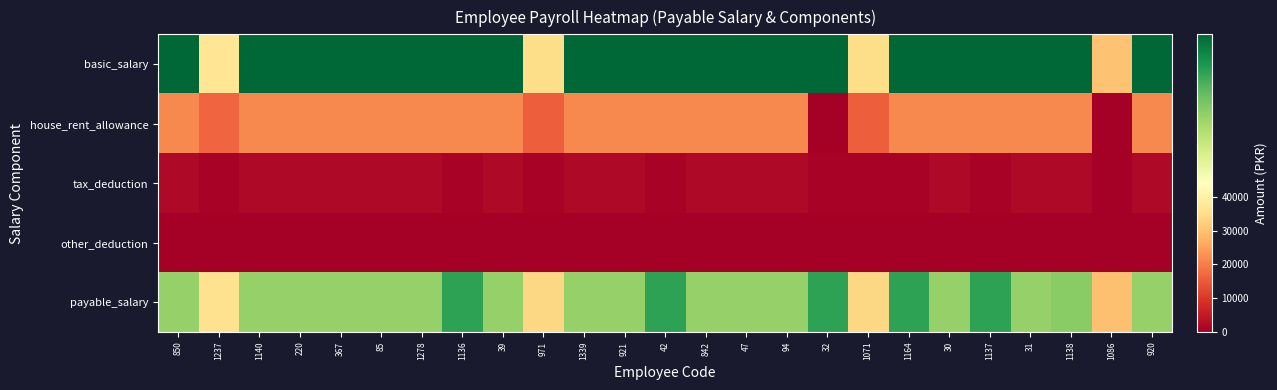

List the series in order of their peak value, highest first.

basic_salary, payable_salary, house_rent_allowance, tax_deduction, other_deduction